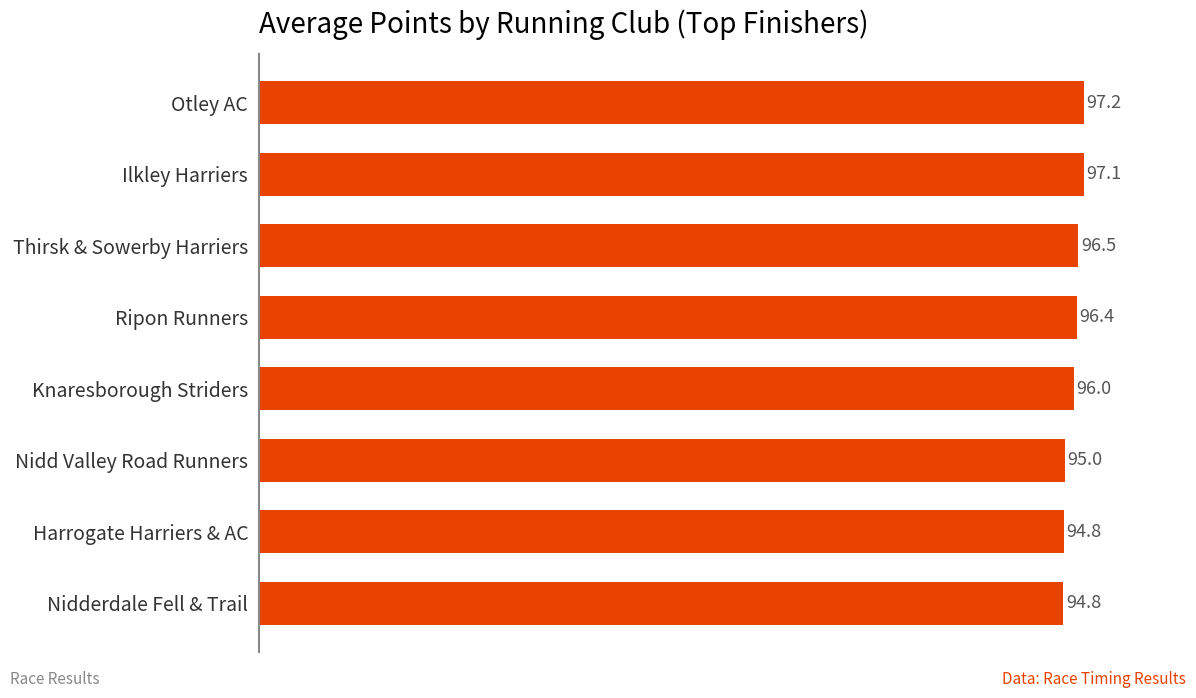

Between Ripon Runners and Harrogate Harriers & AC, which is larger?

Ripon Runners